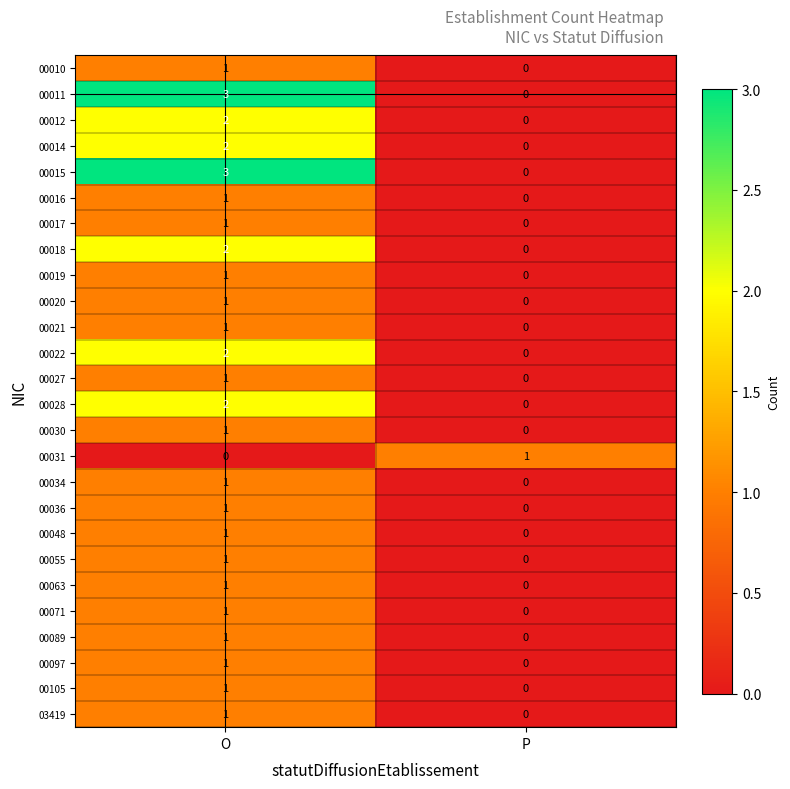

What is the total value across all series at P?

1